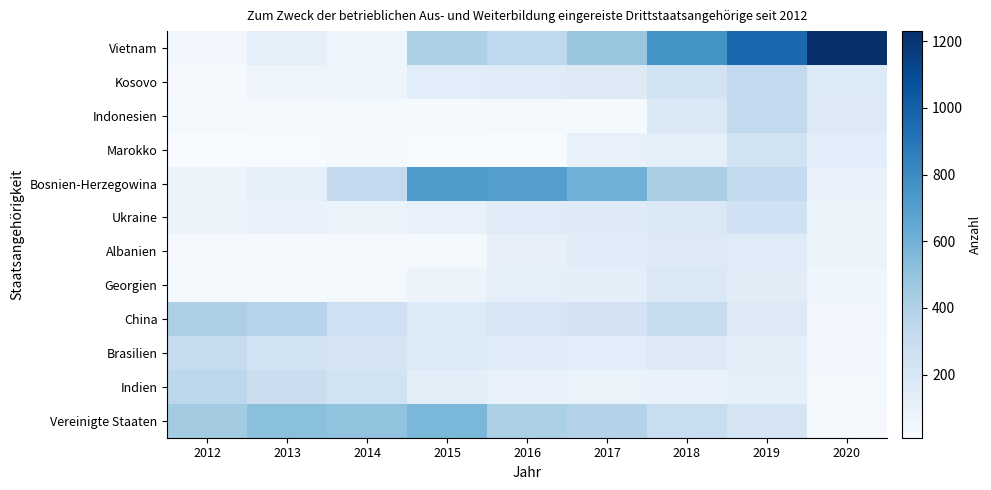

Reading left to right, transcribe all the data shown in this chart.

Vietnam: 2012=43	2013=119	2014=70	2015=415	2016=338	2017=484	2018=767	2019=965	2020=1230
Kosovo: 2012=22	2013=69	2014=71	2015=144	2016=156	2017=169	2018=236	2019=330	2020=174
Indonesien: 2012=39	2013=25	2014=29	2015=28	2016=33	2017=30	2018=178	2019=330	2020=172
Marokko: 2012=15	2013=19	2014=29	2015=18	2016=11	2017=100	2018=116	2019=249	2020=141
Bosnien-Herzegowina: 2012=80	2013=117	2014=330	2015=724	2016=706	2017=603	2018=421	2019=324	2020=105
Ukraine: 2012=86	2013=95	2014=85	2015=106	2016=154	2017=163	2018=183	2019=254	2020=86
Albanien: 2012=22	2013=25	2014=21	2015=31	2016=109	2017=153	2018=167	2019=158	2020=76
Georgien: 2012=33	2013=28	2014=37	2015=79	2016=125	2017=133	2018=187	2019=148	2020=62
China: 2012=408	2013=373	2014=266	2015=176	2016=202	2017=233	2018=298	2019=166	2020=50
Brasilien: 2012=309	2013=246	2014=218	2015=176	2016=152	2017=144	2018=166	2019=127	2020=44
Indien: 2012=351	2013=284	2014=241	2015=133	2016=104	2017=88	2018=93	2019=116	2020=31
Vereinigte Staaten: 2012=447	2013=523	2014=505	2015=569	2016=411	2017=386	2018=296	2019=227	2020=22